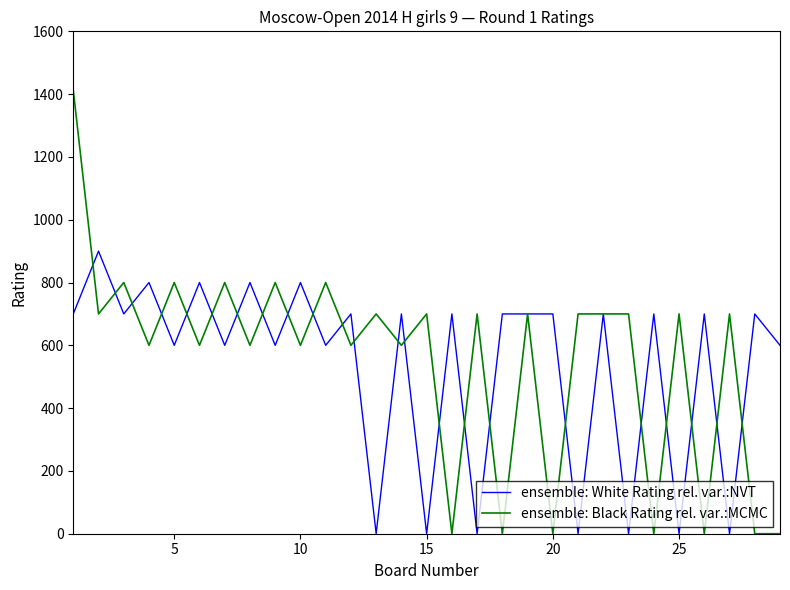

Which series has the widest spread of values?

ensemble: Black Rating rel. var.:MCMC